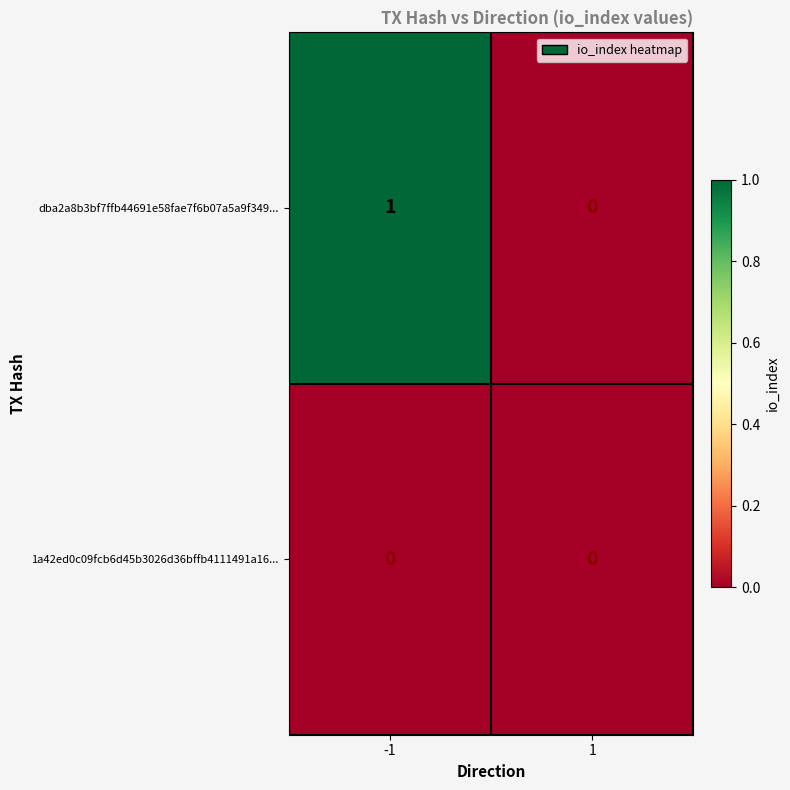

At which category is the sum across all series the highest?

-1